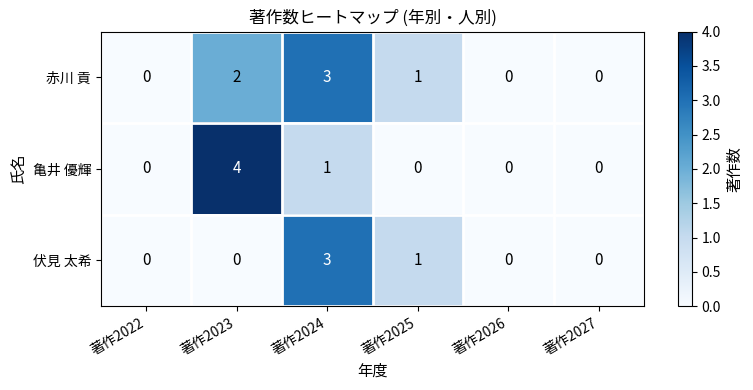

What is the greatest value displayed?

4